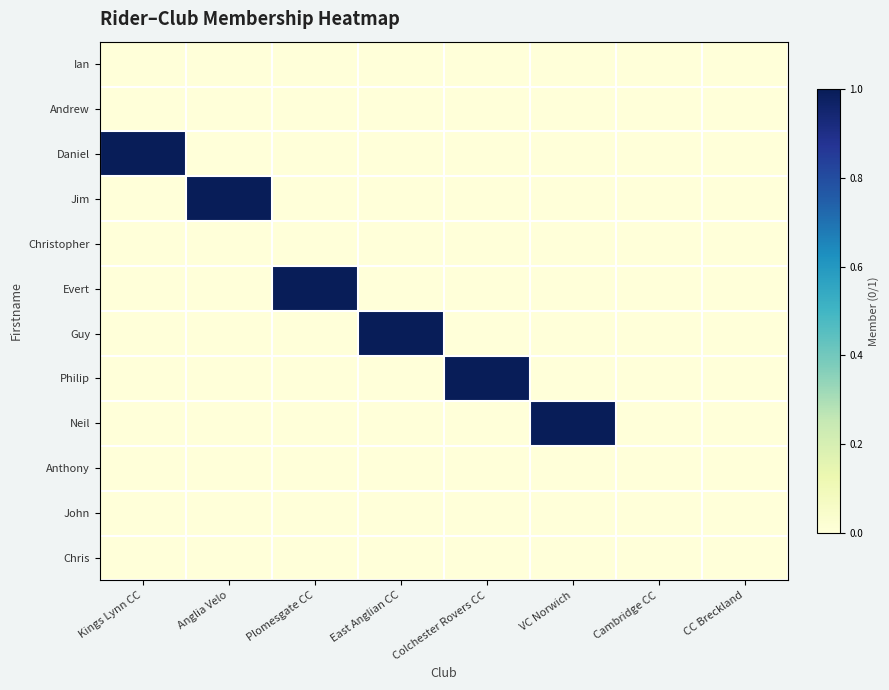

Reading left to right, what are all the values shown in this chart?

Ian: Kings Lynn CC=0	Anglia Velo=0	Plomesgate CC=0	East Anglian CC=0	Colchester Rovers CC=0	VC Norwich=0	Cambridge CC=0	CC Breckland=0
Andrew: Kings Lynn CC=0	Anglia Velo=0	Plomesgate CC=0	East Anglian CC=0	Colchester Rovers CC=0	VC Norwich=0	Cambridge CC=0	CC Breckland=0
Daniel: Kings Lynn CC=1	Anglia Velo=0	Plomesgate CC=0	East Anglian CC=0	Colchester Rovers CC=0	VC Norwich=0	Cambridge CC=0	CC Breckland=0
Jim: Kings Lynn CC=0	Anglia Velo=1	Plomesgate CC=0	East Anglian CC=0	Colchester Rovers CC=0	VC Norwich=0	Cambridge CC=0	CC Breckland=0
Christopher: Kings Lynn CC=0	Anglia Velo=0	Plomesgate CC=0	East Anglian CC=0	Colchester Rovers CC=0	VC Norwich=0	Cambridge CC=0	CC Breckland=0
Evert: Kings Lynn CC=0	Anglia Velo=0	Plomesgate CC=1	East Anglian CC=0	Colchester Rovers CC=0	VC Norwich=0	Cambridge CC=0	CC Breckland=0
Guy: Kings Lynn CC=0	Anglia Velo=0	Plomesgate CC=0	East Anglian CC=1	Colchester Rovers CC=0	VC Norwich=0	Cambridge CC=0	CC Breckland=0
Philip: Kings Lynn CC=0	Anglia Velo=0	Plomesgate CC=0	East Anglian CC=0	Colchester Rovers CC=1	VC Norwich=0	Cambridge CC=0	CC Breckland=0
Neil: Kings Lynn CC=0	Anglia Velo=0	Plomesgate CC=0	East Anglian CC=0	Colchester Rovers CC=0	VC Norwich=1	Cambridge CC=0	CC Breckland=0
Anthony: Kings Lynn CC=0	Anglia Velo=0	Plomesgate CC=0	East Anglian CC=0	Colchester Rovers CC=0	VC Norwich=0	Cambridge CC=0	CC Breckland=0
John: Kings Lynn CC=0	Anglia Velo=0	Plomesgate CC=0	East Anglian CC=0	Colchester Rovers CC=0	VC Norwich=0	Cambridge CC=0	CC Breckland=0
Chris: Kings Lynn CC=0	Anglia Velo=0	Plomesgate CC=0	East Anglian CC=0	Colchester Rovers CC=0	VC Norwich=0	Cambridge CC=0	CC Breckland=0